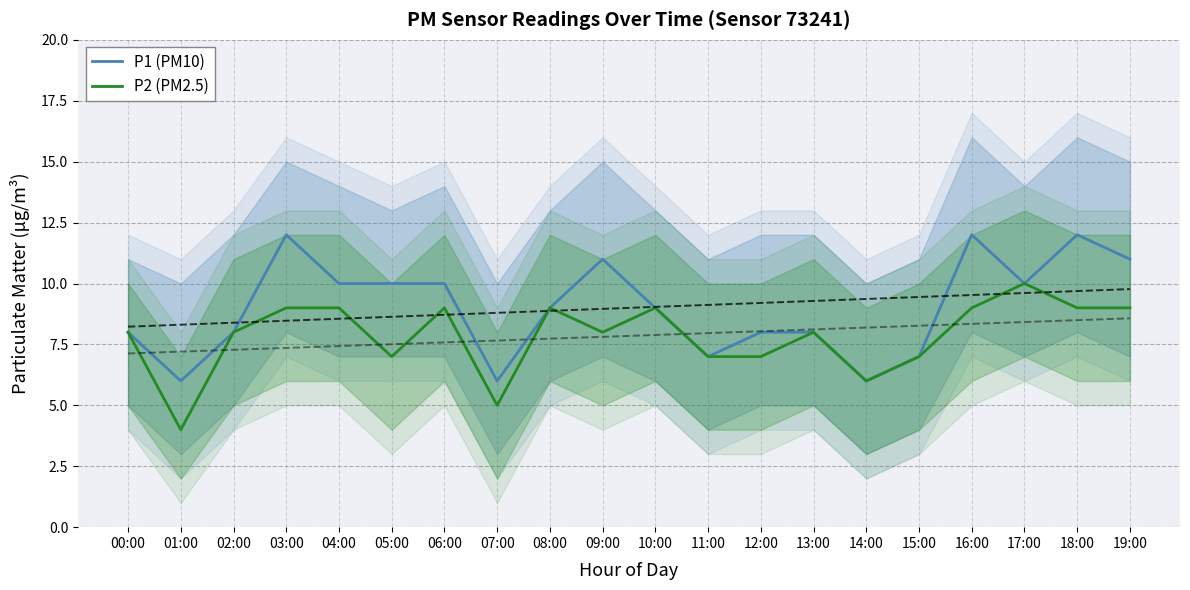

What is the minimum value shown in the chart?

4